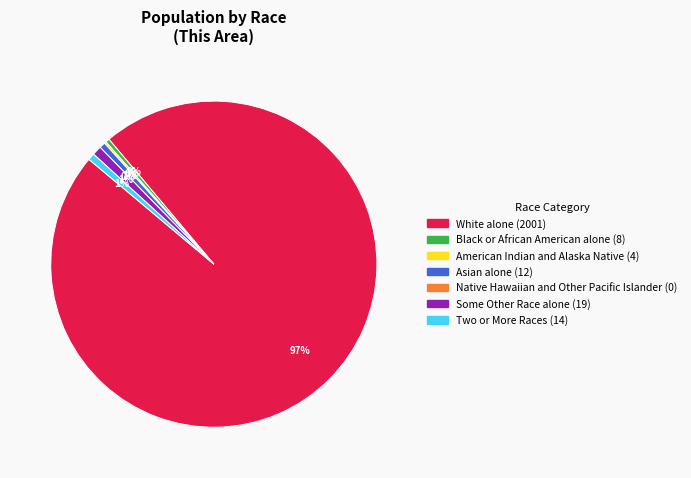

Which has a higher value, Native Hawaiian and Other Pacific Islander or Some Other Race alone?

Some Other Race alone